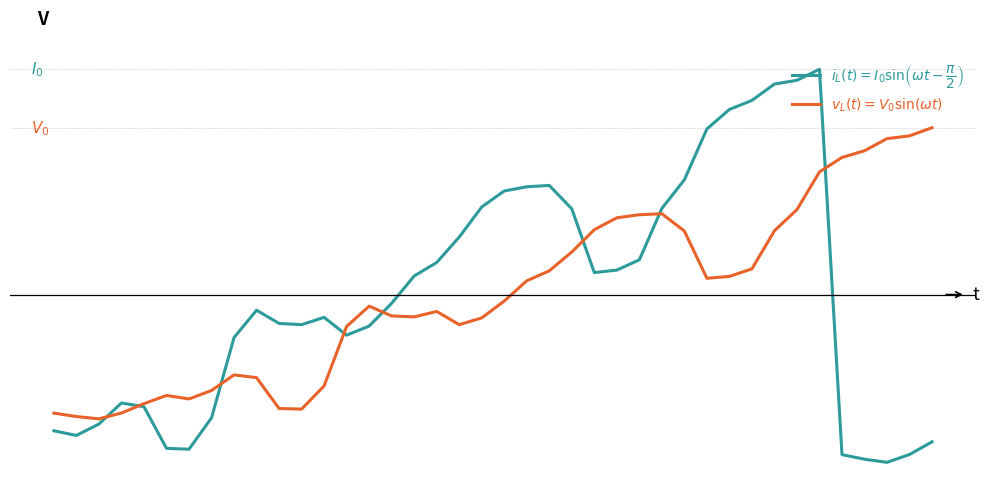

Is this an area chart (filled region under the line)?

No